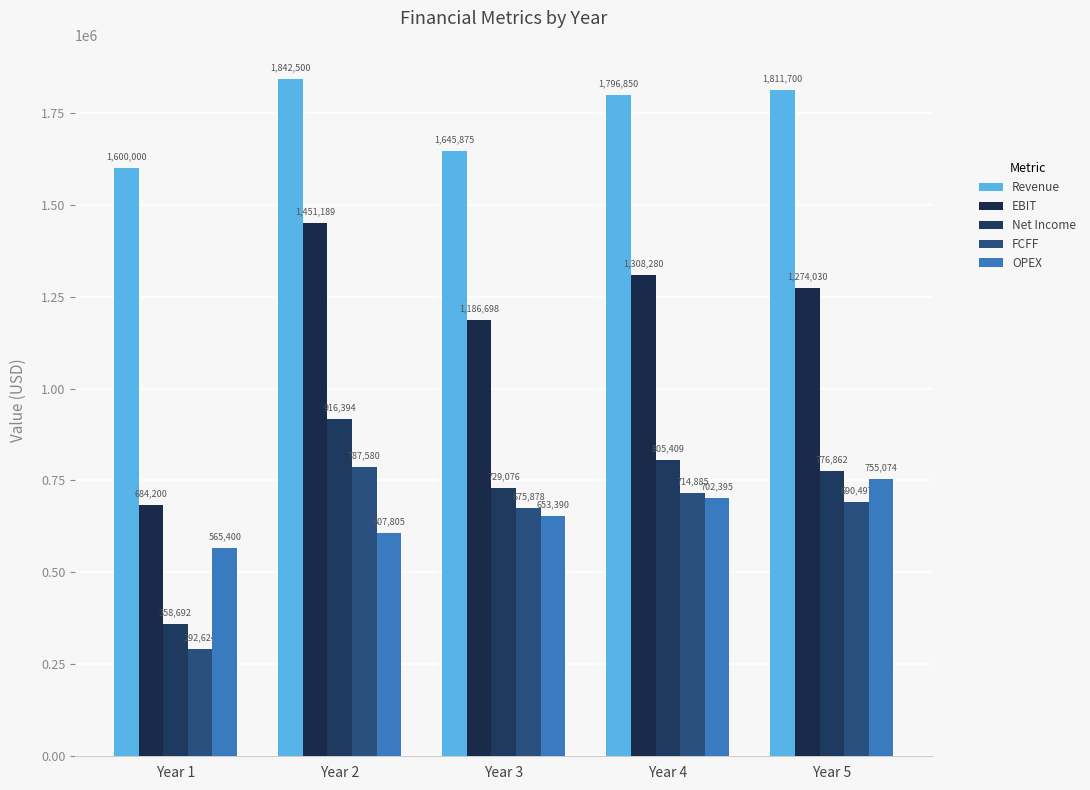

How many data points does each series have?

5